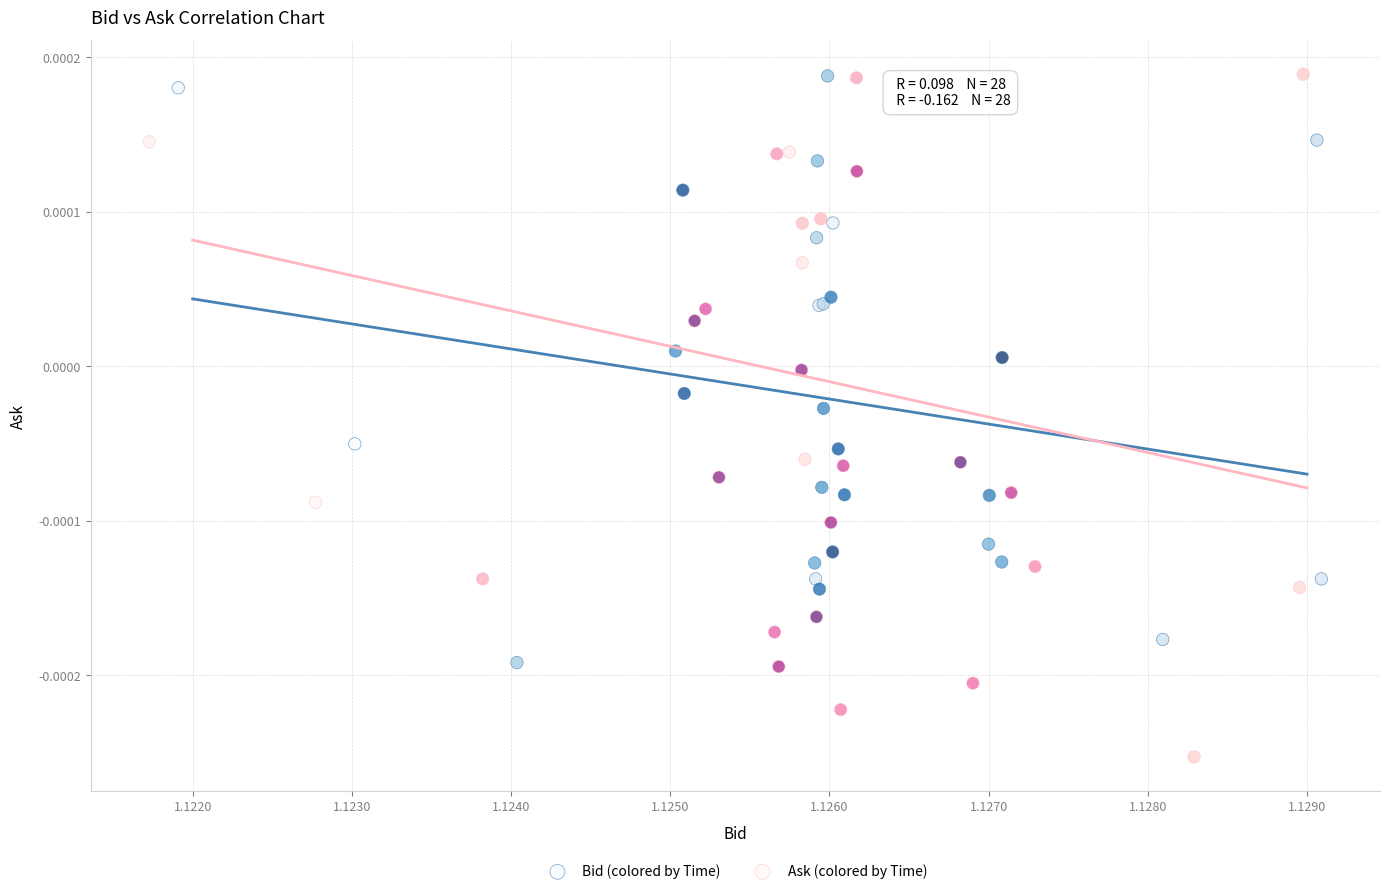

Which series contains the lowest Y value?

Ask (colored by Time)